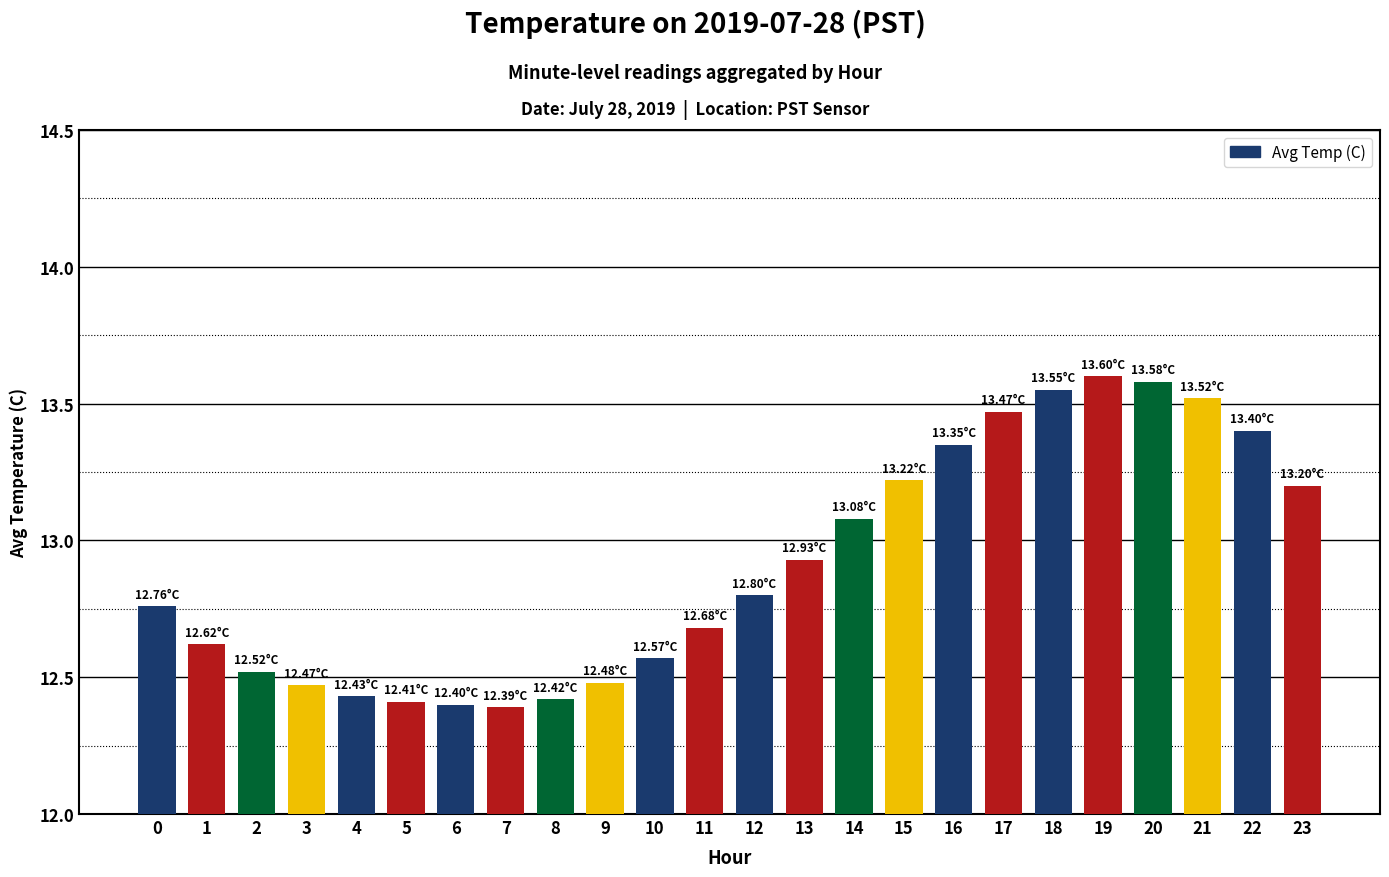

What is the change in value from 2 to 20?

+1.1